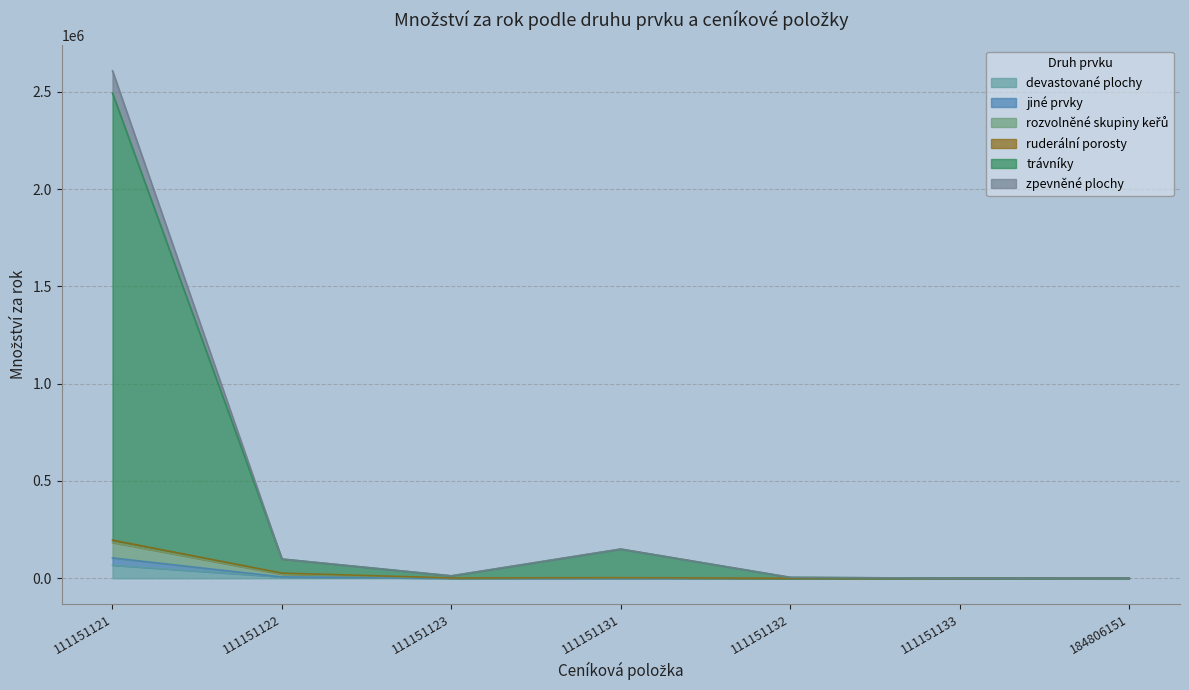

Rank the categories by value from lowest to highest.

111151133, 184806151, 111151132, 111151123, 111151122, 111151131, 111151121